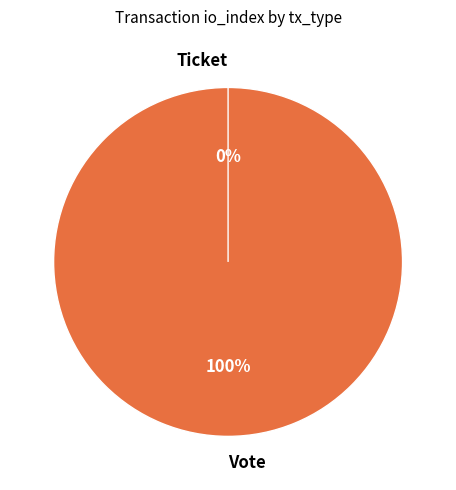

Is it true that Vote is 92% of the pie?

False